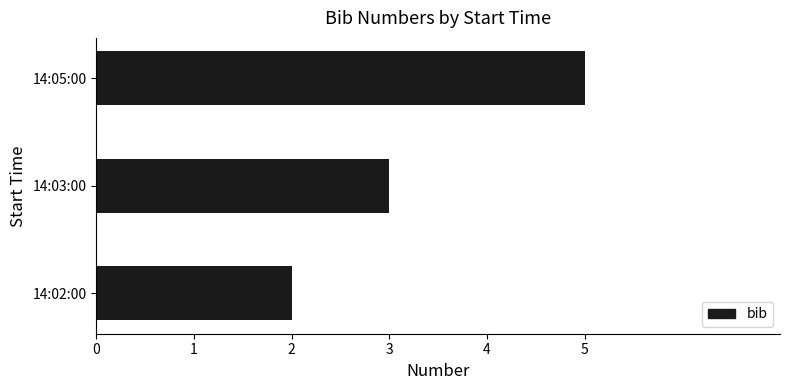

What is the greatest value displayed?

5